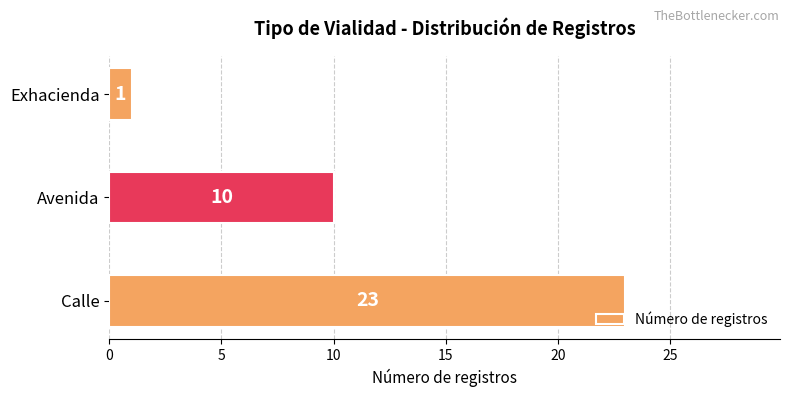

Rank the categories by value from highest to lowest.

Calle, Avenida, Exhacienda